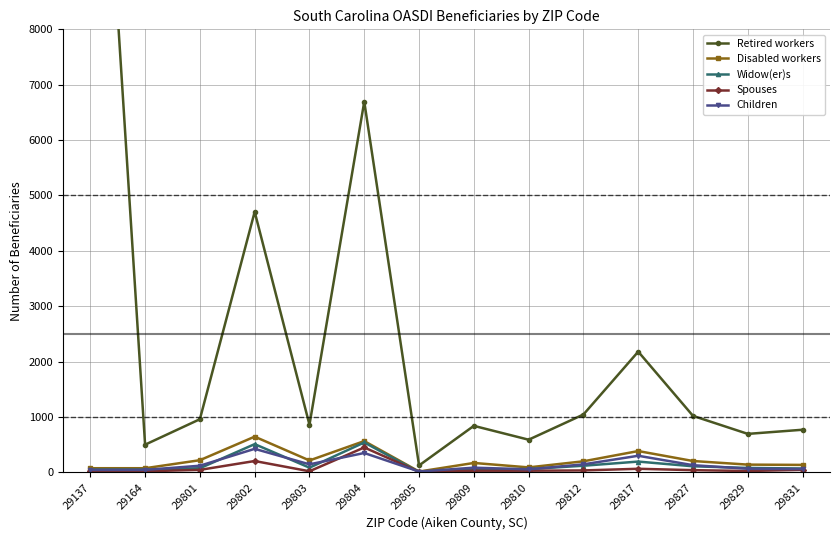

What is the minimum value shown in the chart?

5